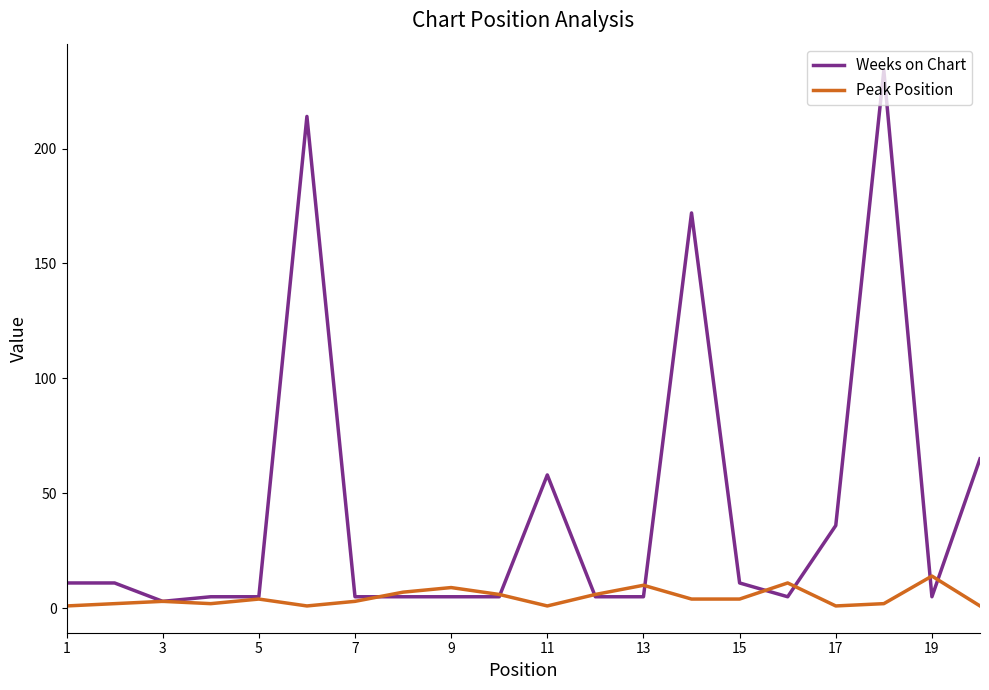

What is the maximum value for Weeks on Chart?

234